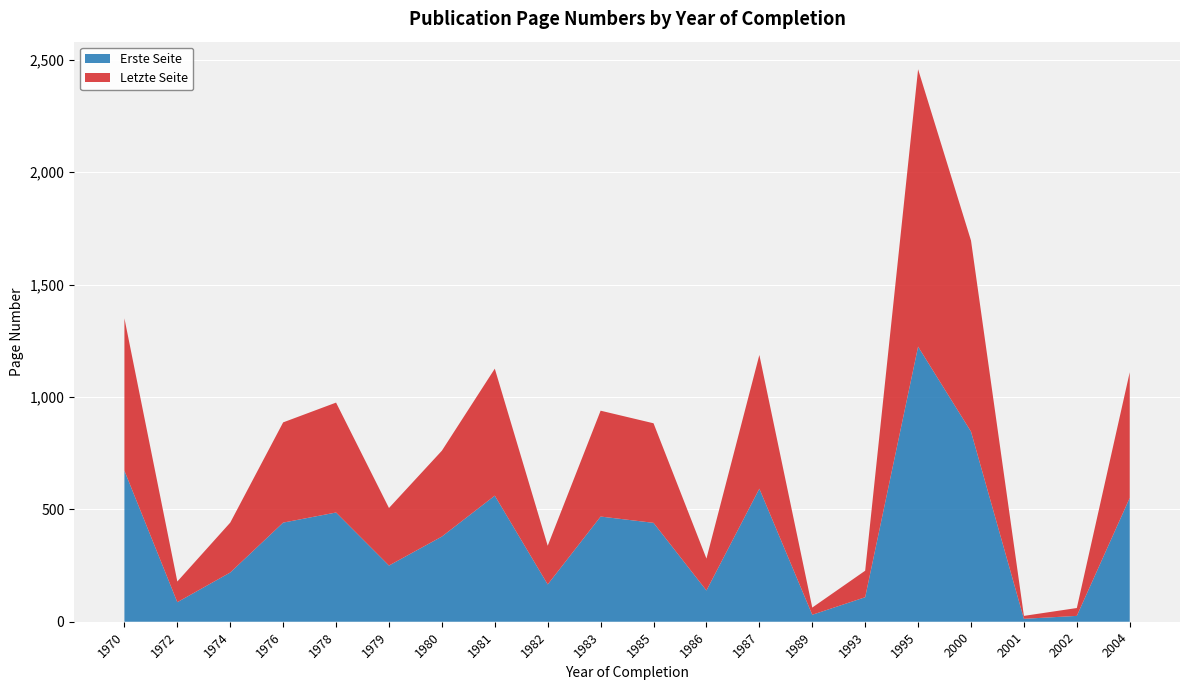

Reading right to left, what are all the values shown in this chart?

Erste Seite: 551	26	13	846	1224	109	31	592	139	440	468	166	561	379	250	486	441	219	87	672
Letzte Seite: 559	35	13	850	1234	118	32	595	142	443	471	172	565	382	256	489	446	222	92	678